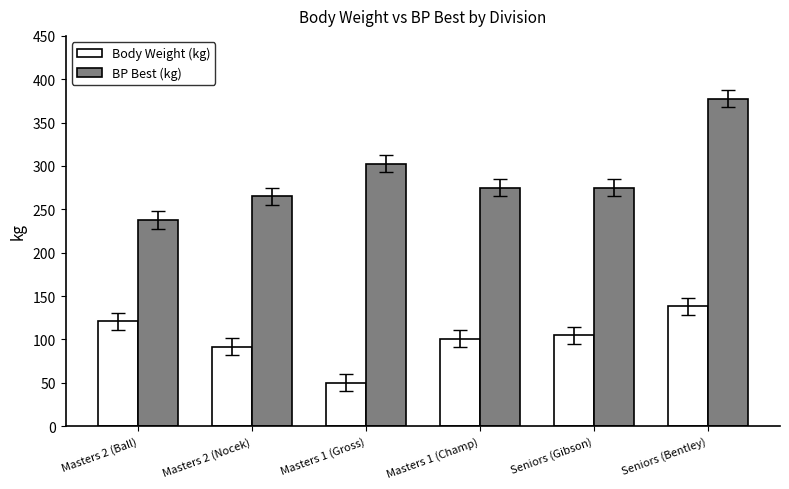

What are all the series names shown in the legend?

Body Weight (kg), BP Best (kg)